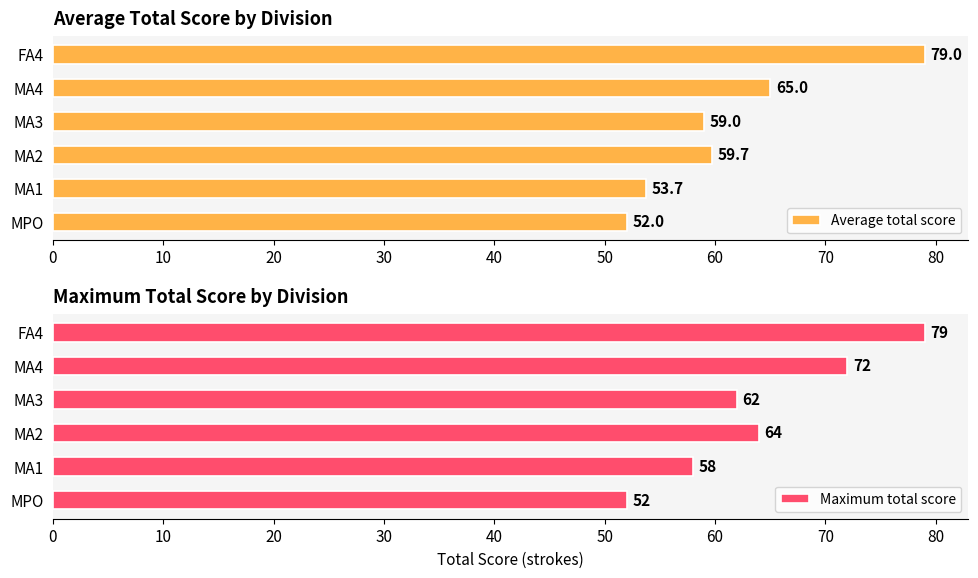

What is the sum of the Average total score values at MPO and MA2?

111.7